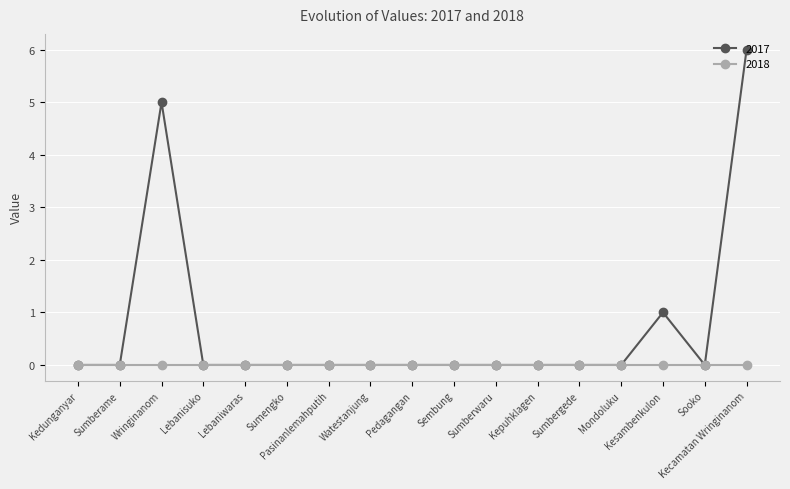

Which category has the highest value across all series?

Kecamatan Wringinanom